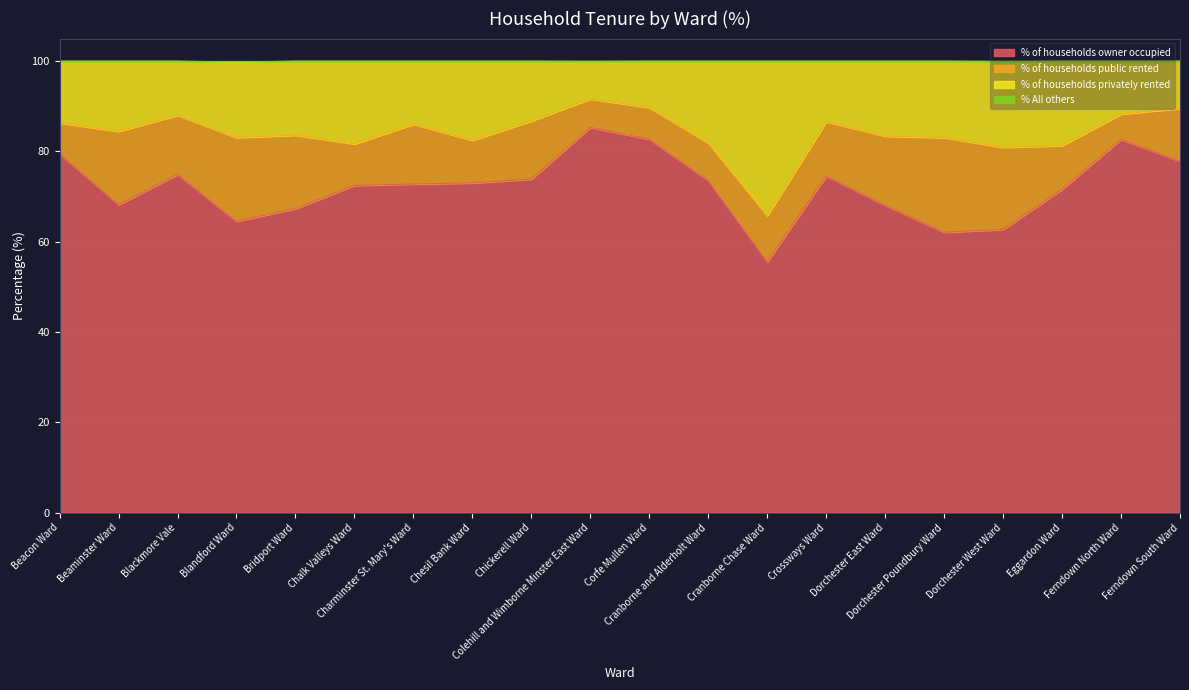

What is the lowest value of the % of households owner occupied series?

55.6